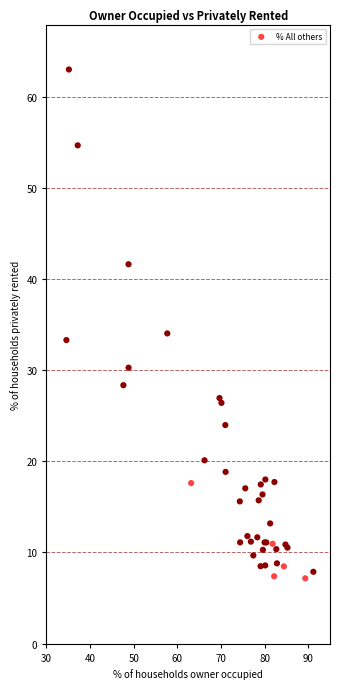

What Y value in the scatter plot is closest to 35?

34.1